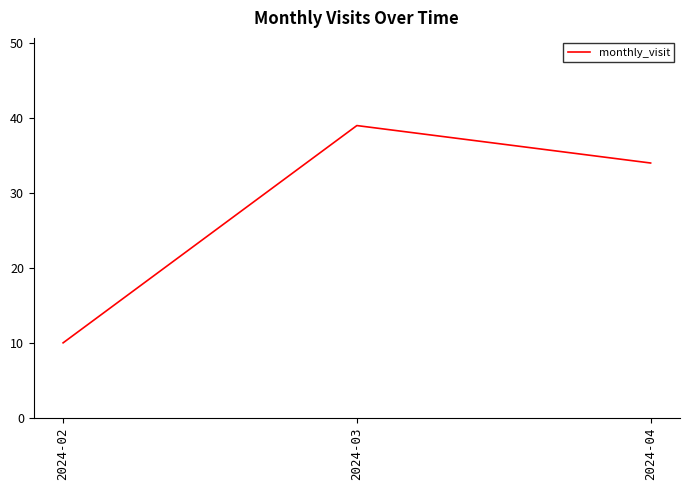

Count the values in the range 10 to 39.

3